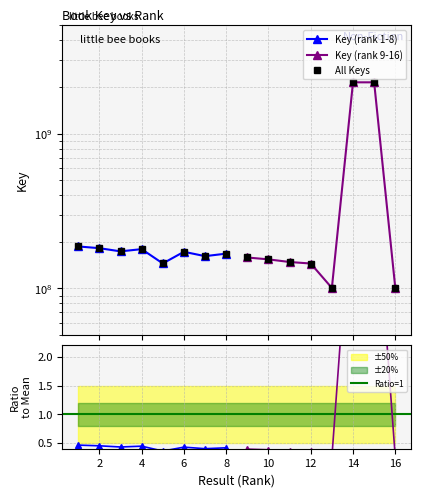

What is the sum of all Key (rank 1-8) values?

1368480811